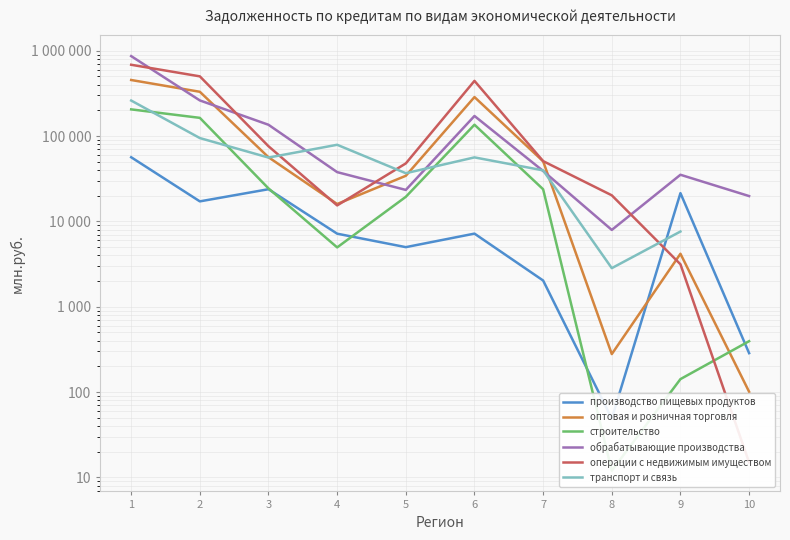

What is the difference between the maximum and minimum values in the обрабатывающие производства series?

856685.0